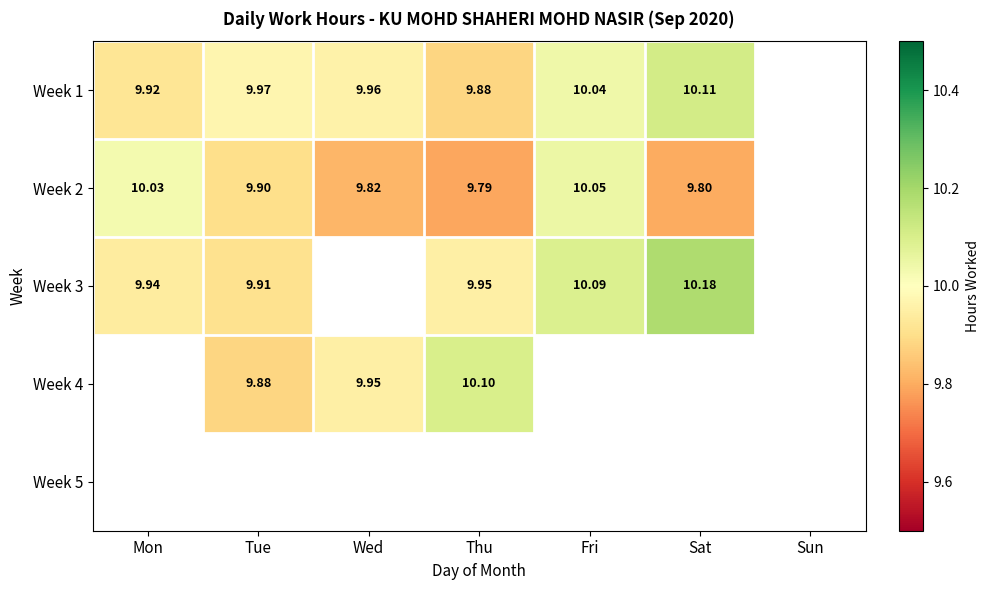

How many values in the Week 1 series exceed 9?

6